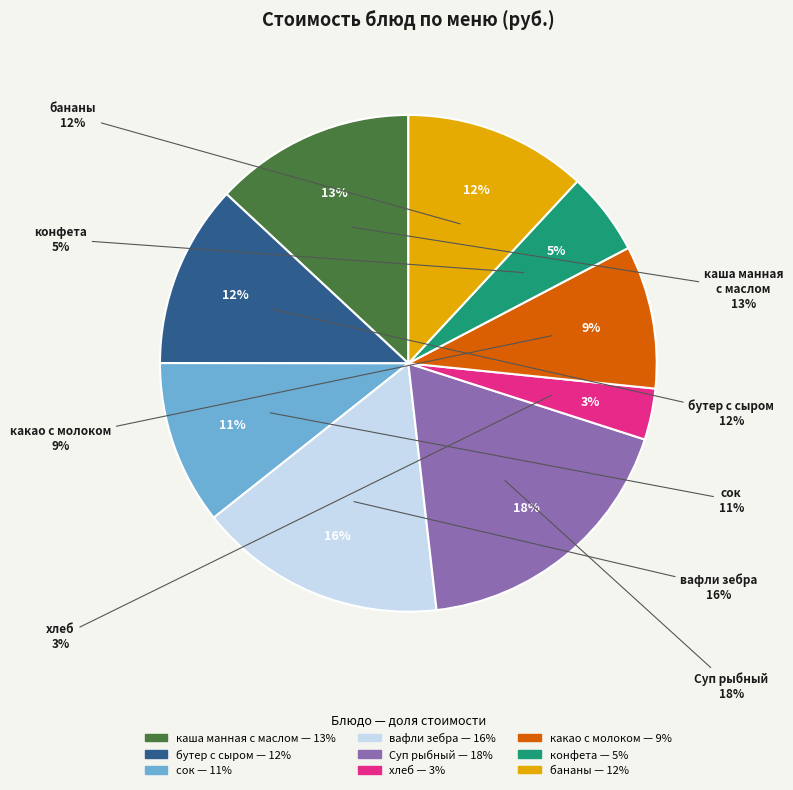

To the nearest percent, what percentage of the pie is хлеб?

3%